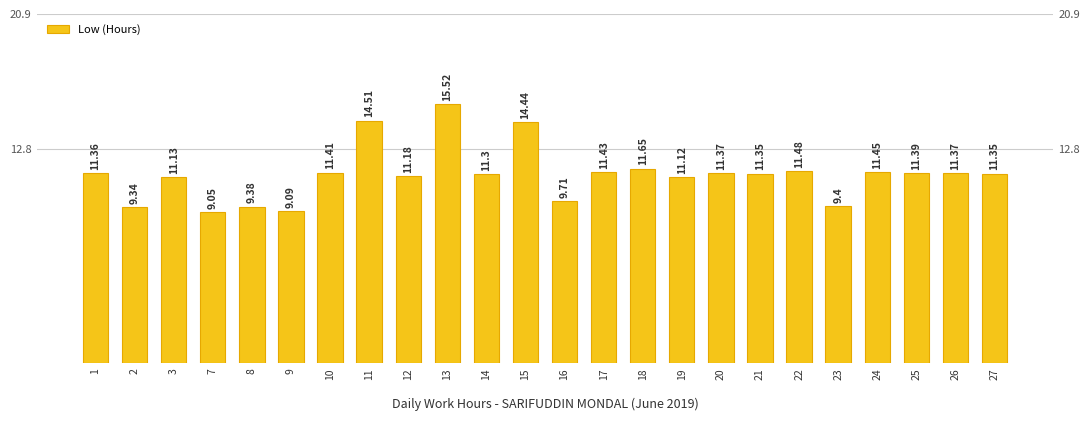

List the labels in order of value, smallest first.

7, 9, 2, 8, 23, 16, 19, 3, 12, 14, 21, 27, 1, 20, 26, 25, 10, 17, 24, 22, 18, 15, 11, 13